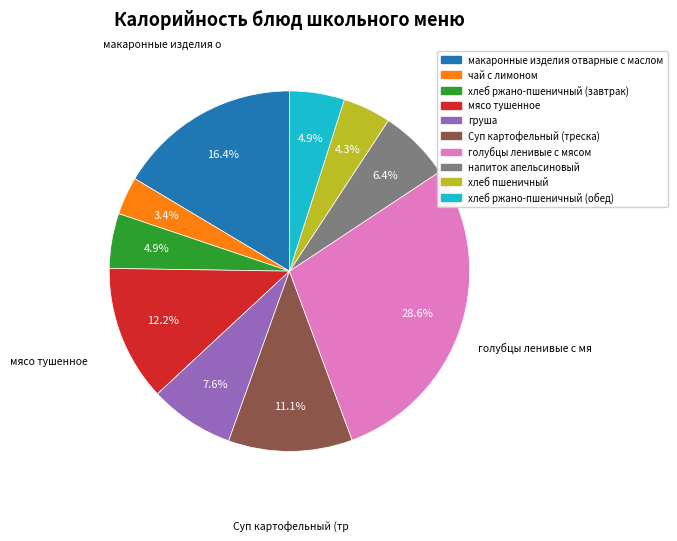

To the nearest percent, what portion does хлеб ржано-пшеничный (обед) represent?

5%